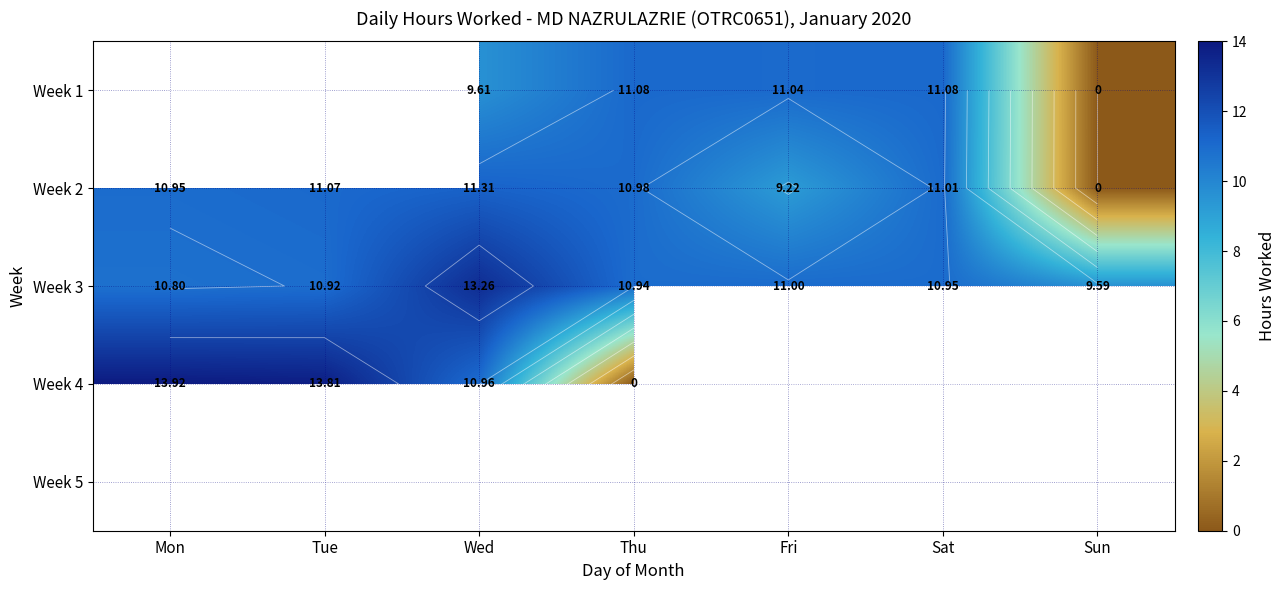

How many values in Week 4 are above zero?

3